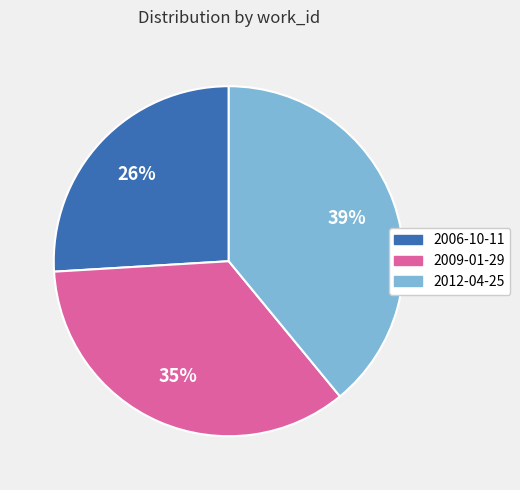

To the nearest percent, what percentage of the pie is 2006-10-11?

26%